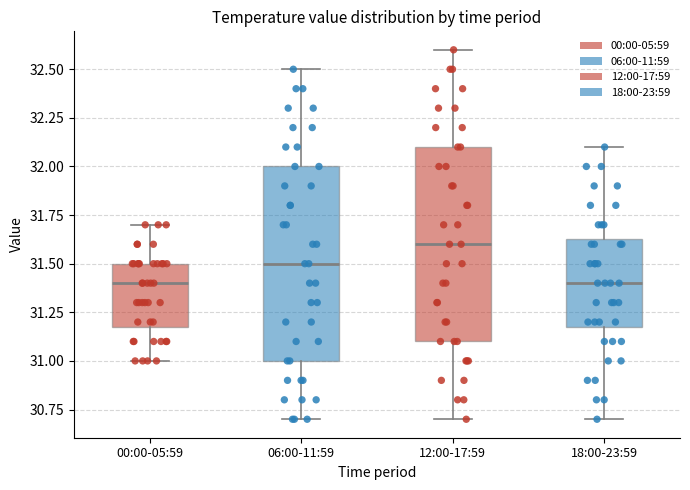

Where is the lower edge of the box for 00:00-05:59 on the y-axis? The values are not printed on the chart, so give them approximately, as read against the axis.

31.20